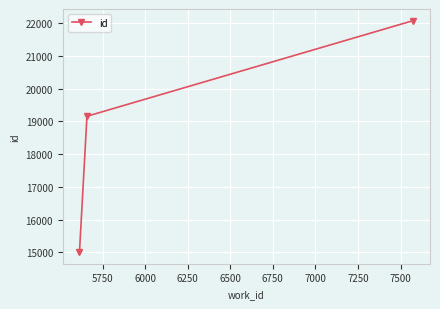

What is the maximum value shown in the chart?

22076